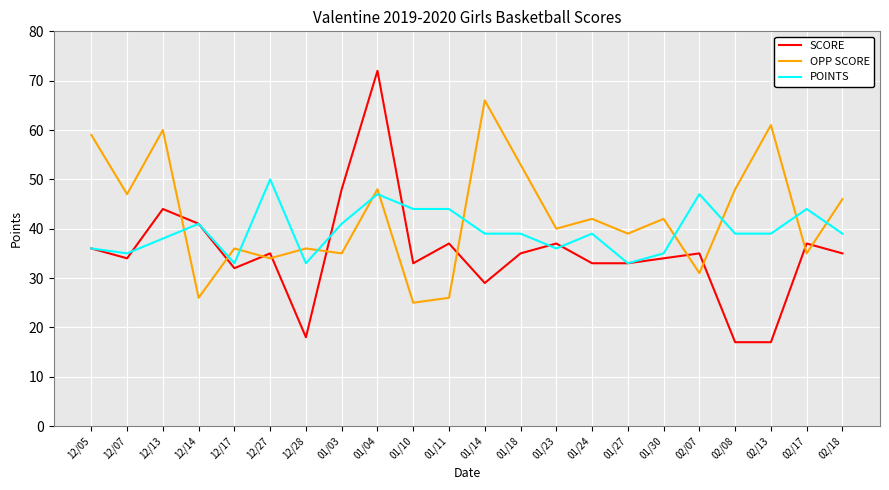

Which series has the largest total across all categories?

OPP SCORE